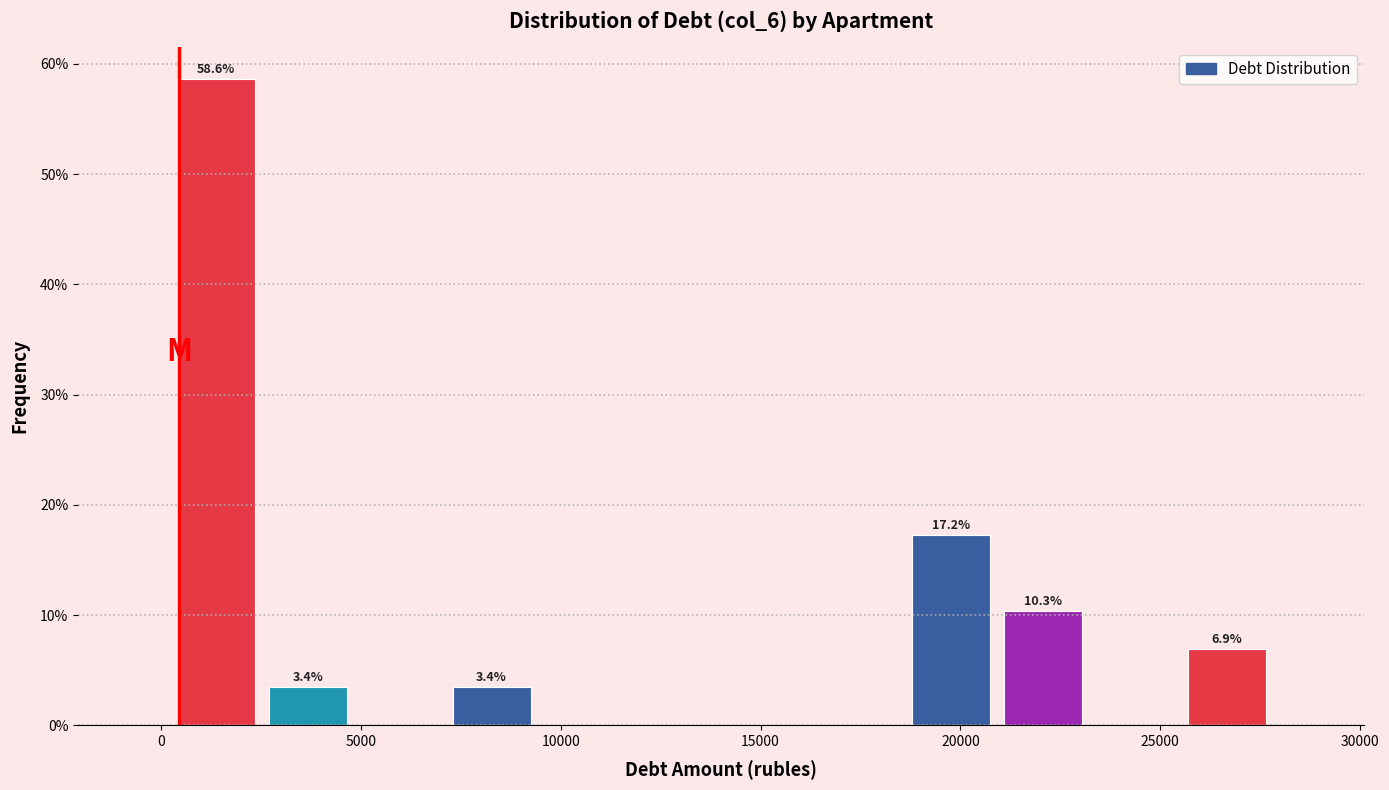

Which range on the x-axis has the tallest bar?

0 to 2500